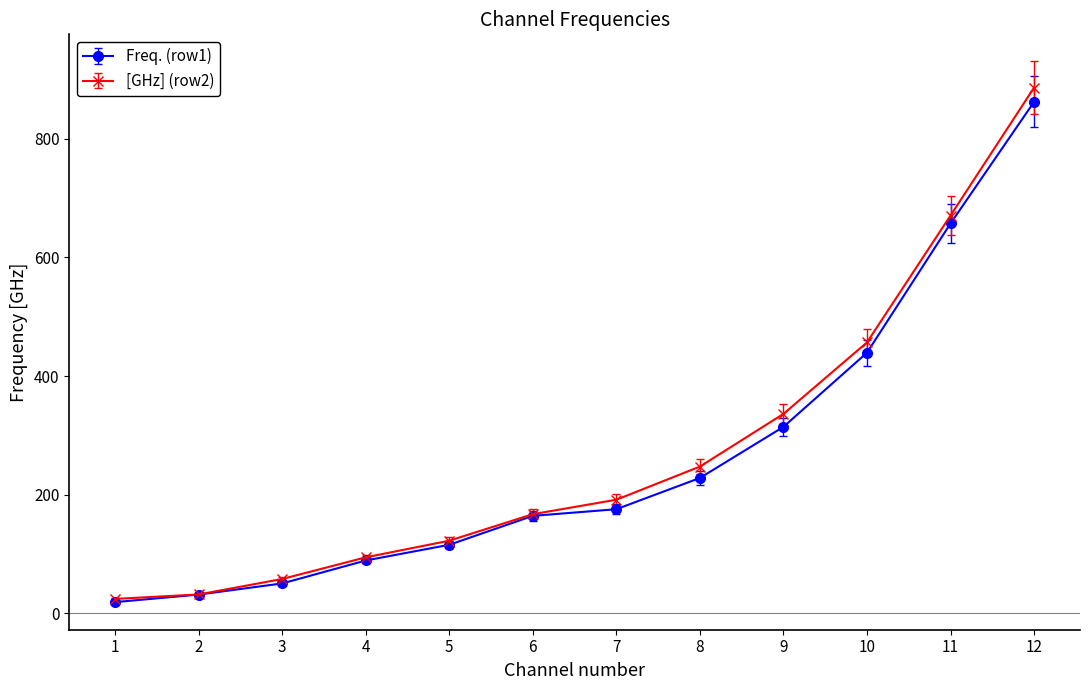

Which label corresponds to the largest value in the chart?

12